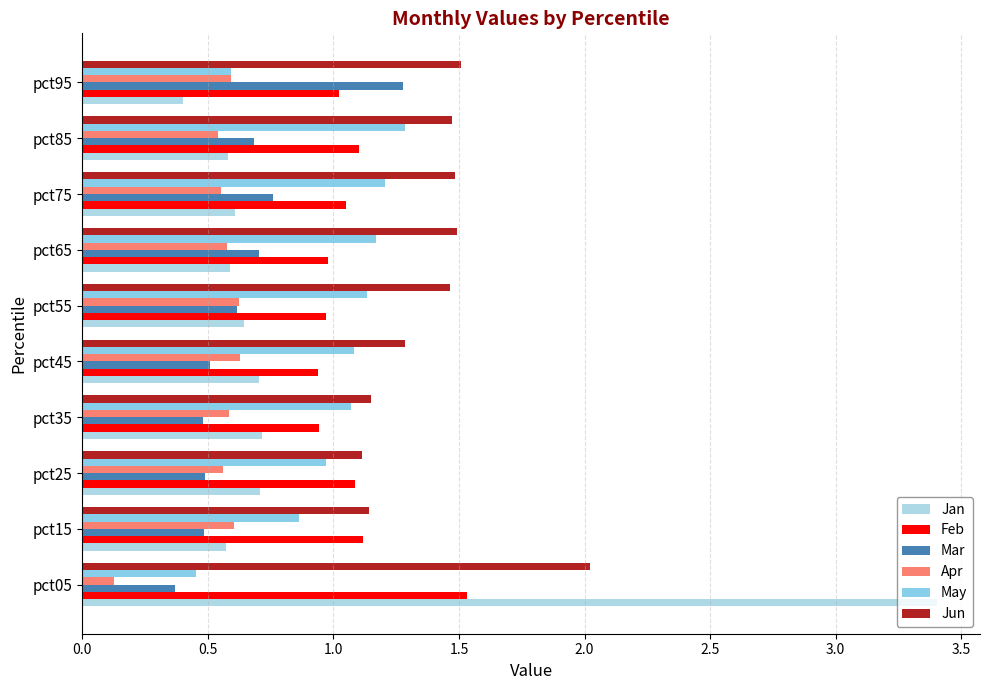

What is the value of the Apr bar at the 8th from the left?

0.6